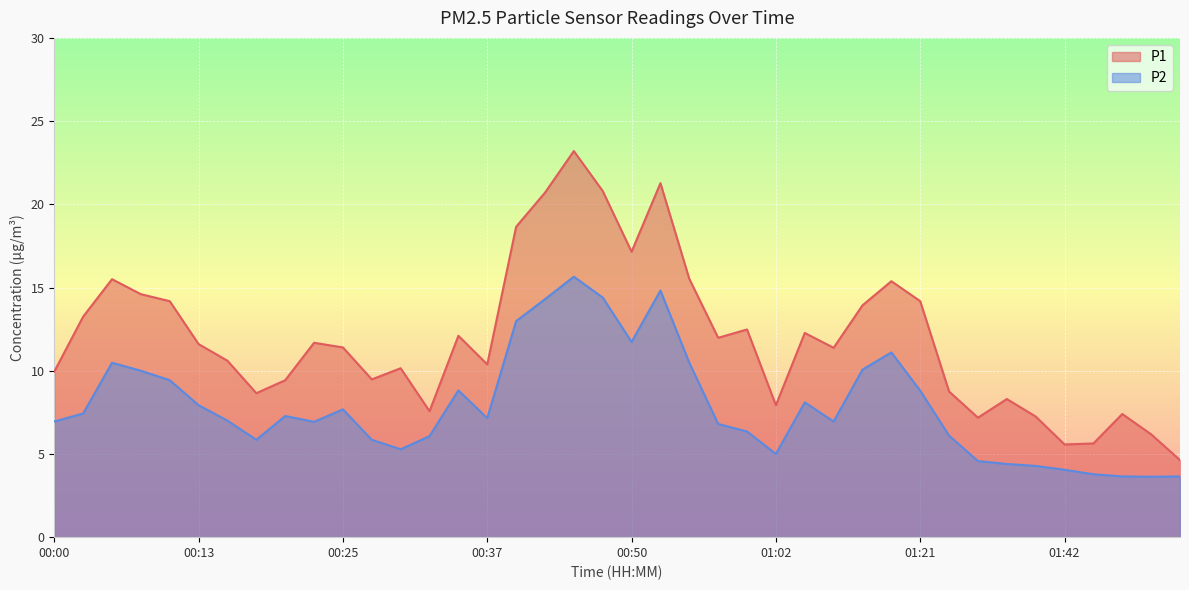

At which label does P1 reach its minimum?

02:00